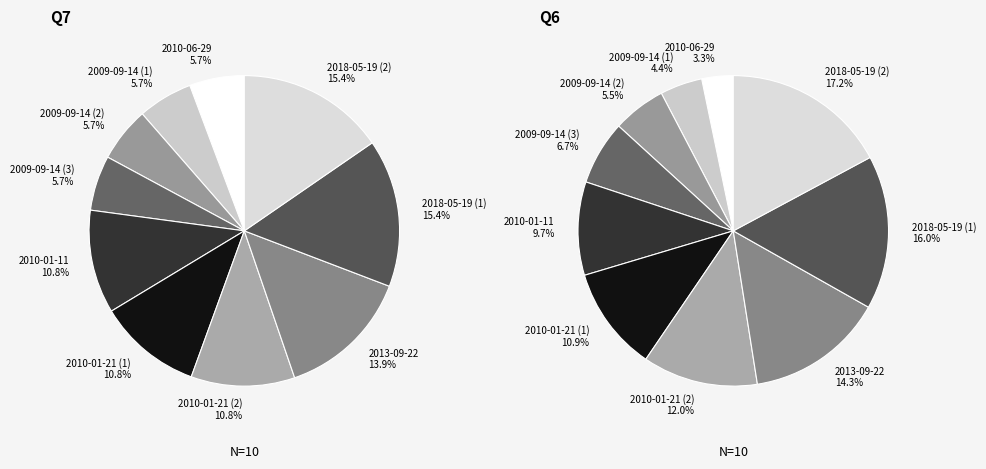

True or false: 2009-09-14 (1) accounts for 1% of the total.

False